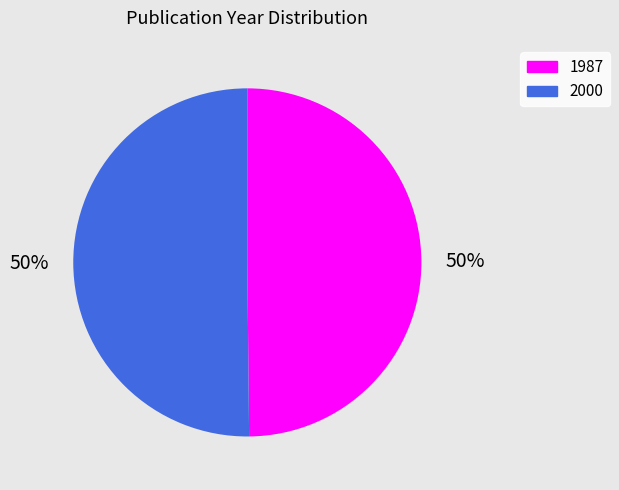

To the nearest percent, what percentage of the pie is 1987?

50%